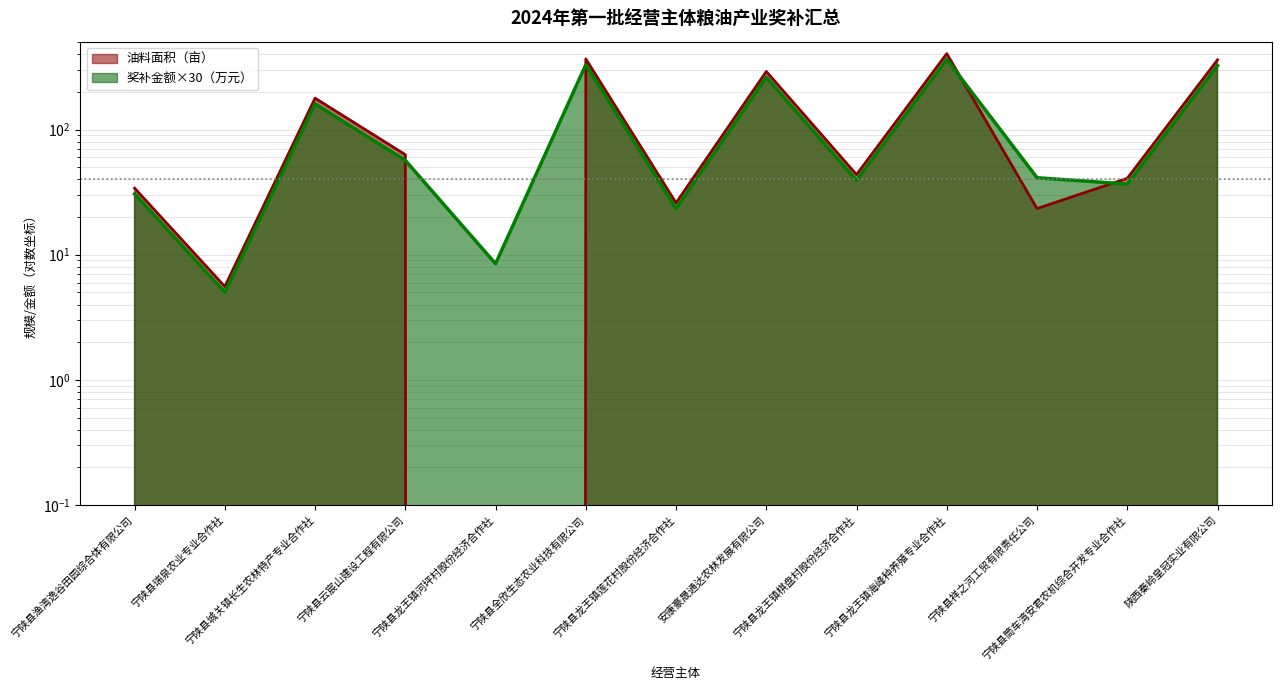

Where is the first local maximum for 奖补金额（万元）?

宁陕县城关镇长生农林特产专业合作社